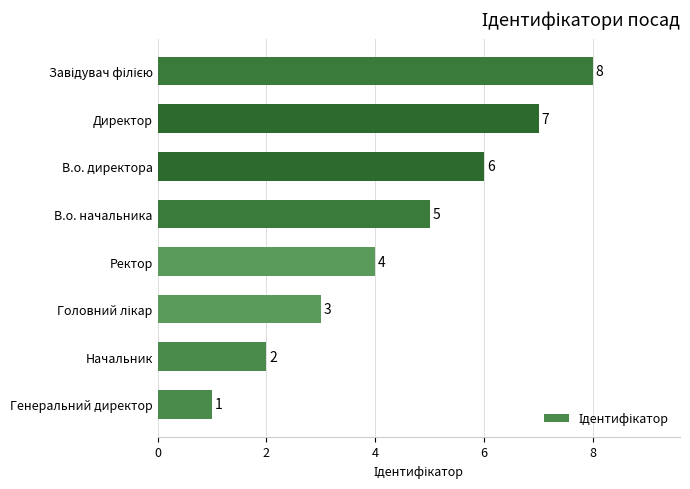

The value at Директор is 7. True or false?

True